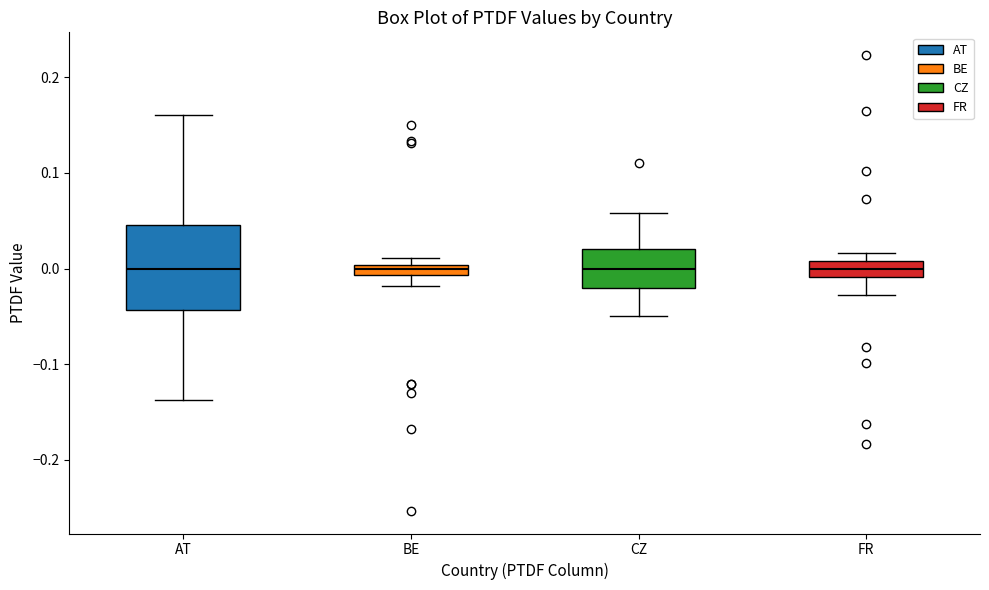

Where is the lower edge of the box for CZ on the y-axis? The values are not printed on the chart, so give them approximately, as read against the axis.

-0.02